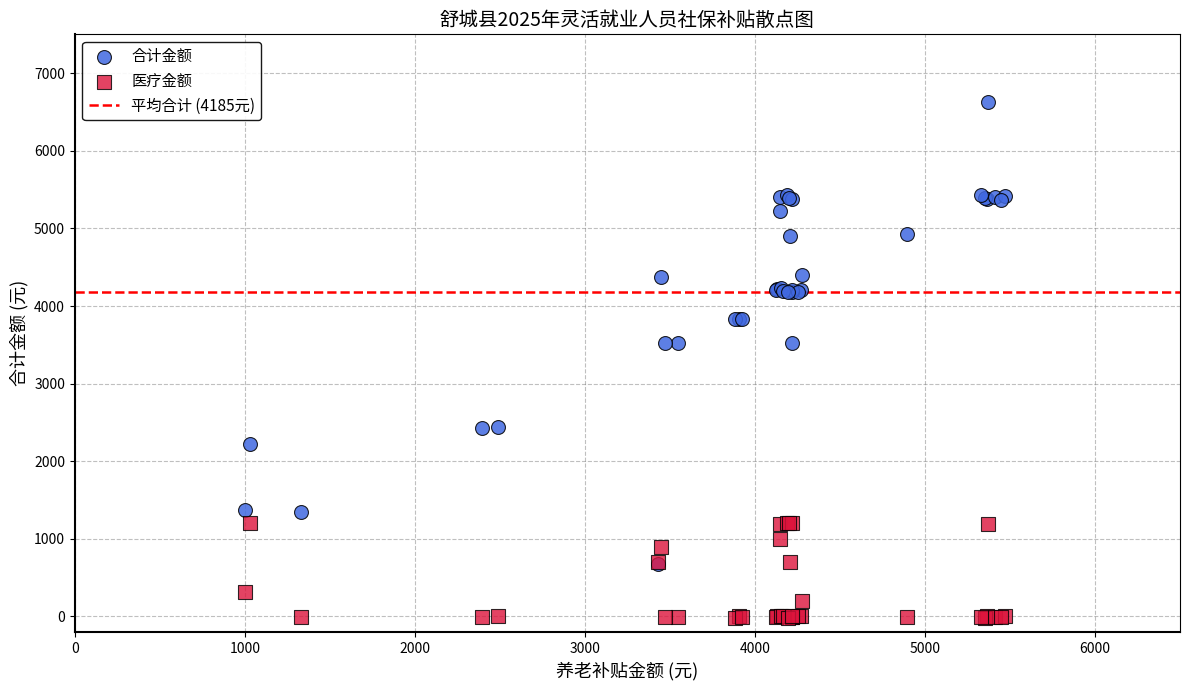

Which series contains the lowest Y value?

医疗金额